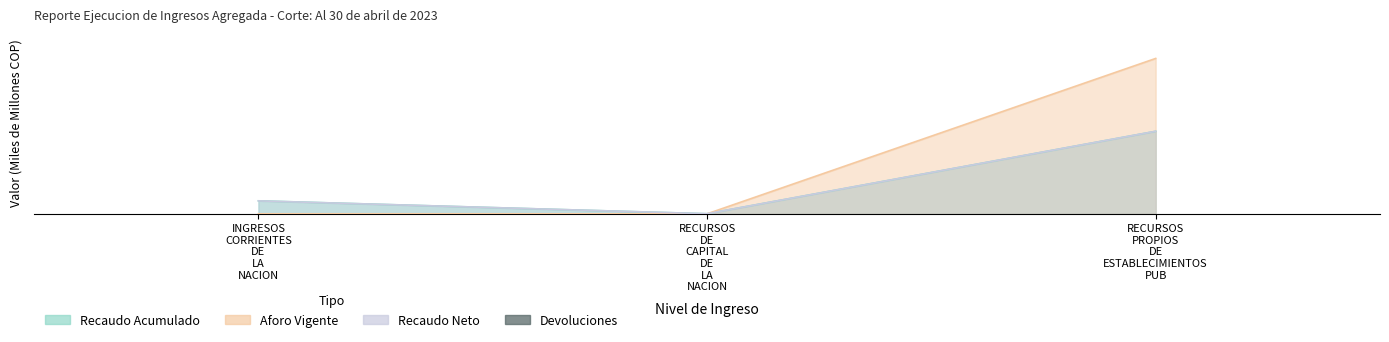

The chart shows a value of 0.0 at RECURSOS
PROPIOS
DE
ESTABLECIMIENTOS
PUB. True or false?

True